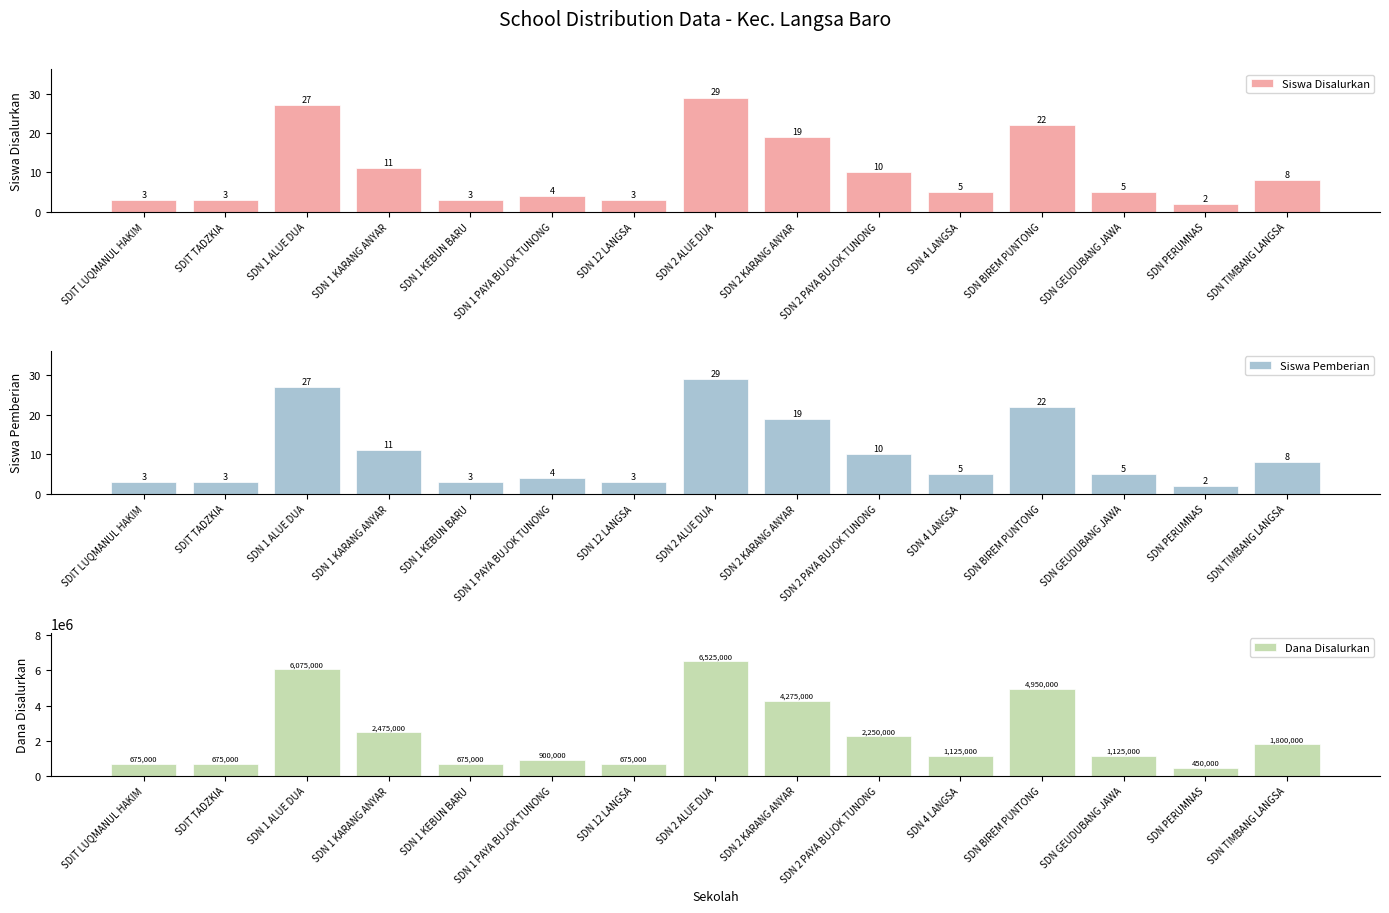

What is the maximum value for Siswa Disalurkan?

29